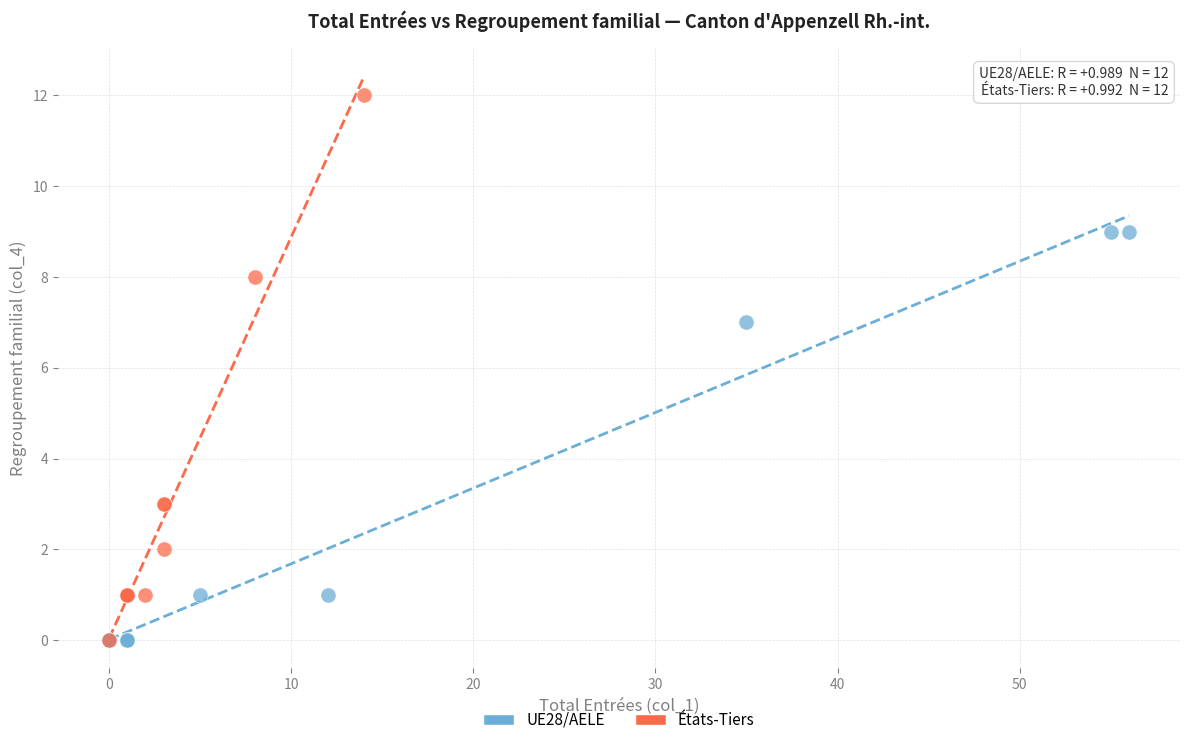

Which series reaches the maximum Y coordinate?

États-Tiers